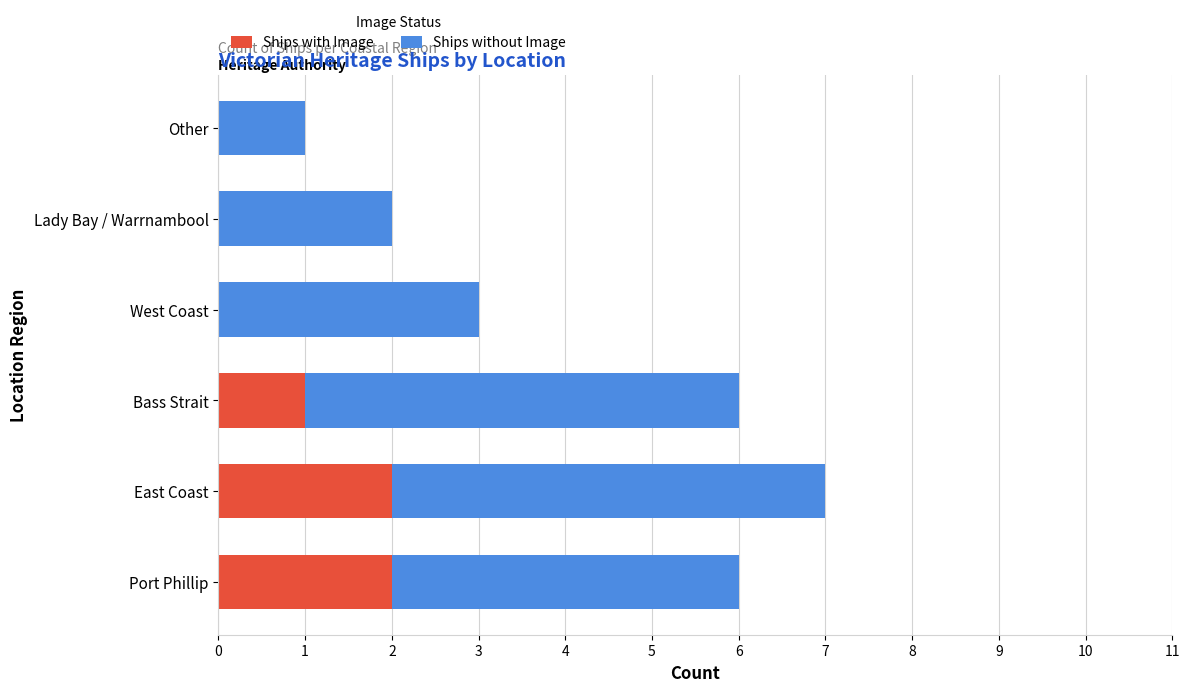

At which category is the sum across all series the highest?

East Coast